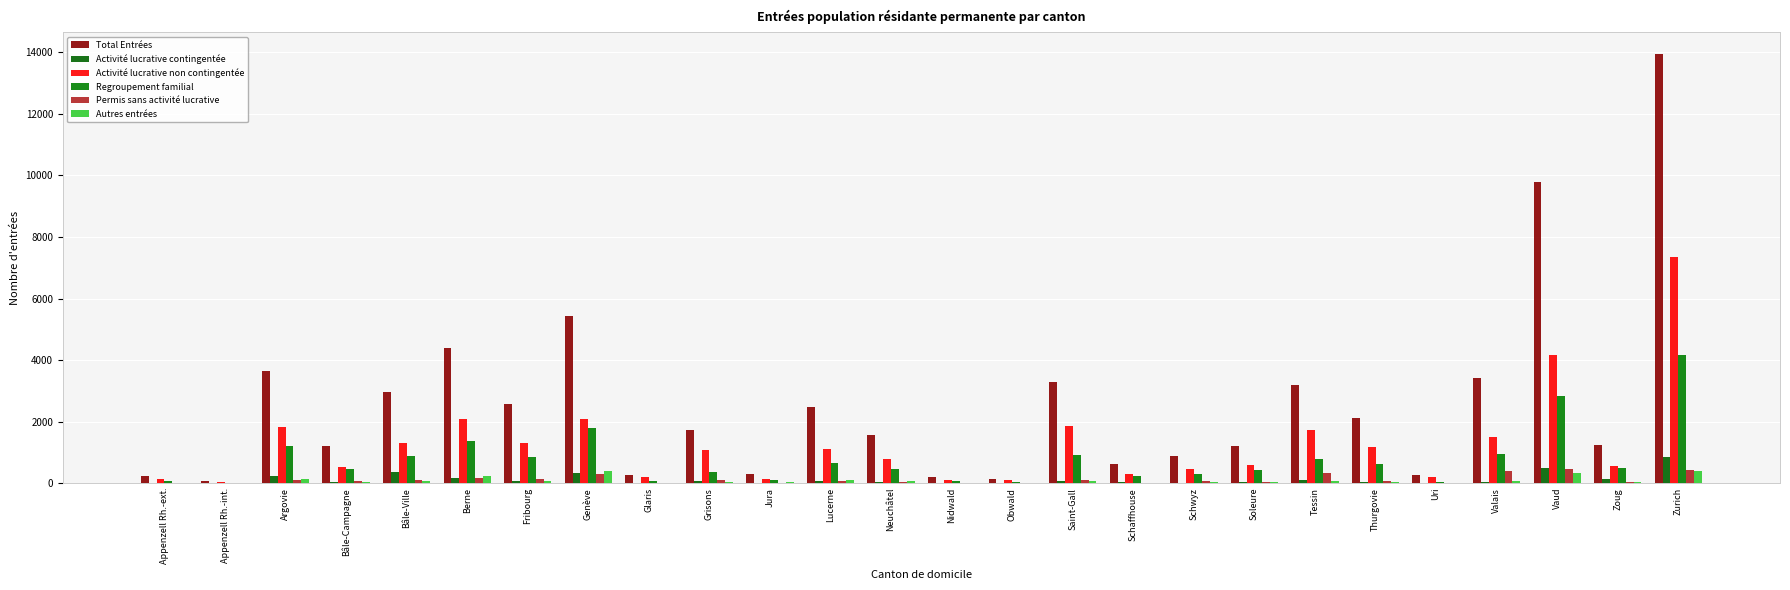

How many categories are shown in the chart?

26